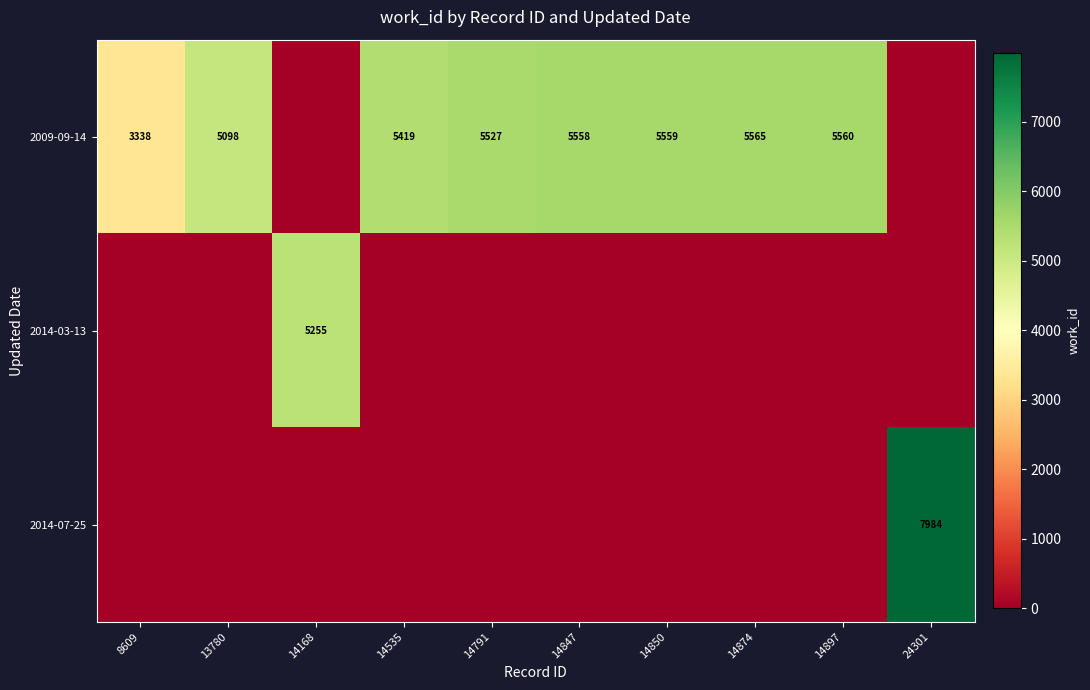

The 2009-09-14 series shows 5559 at 14850. True or false?

True